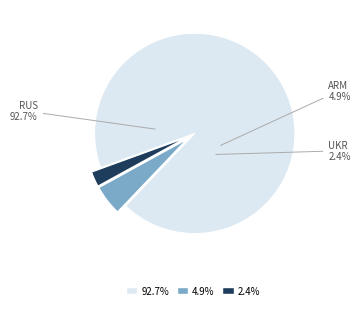

Approximately how many times larger is the value at RUS compared to ARM?

19.0